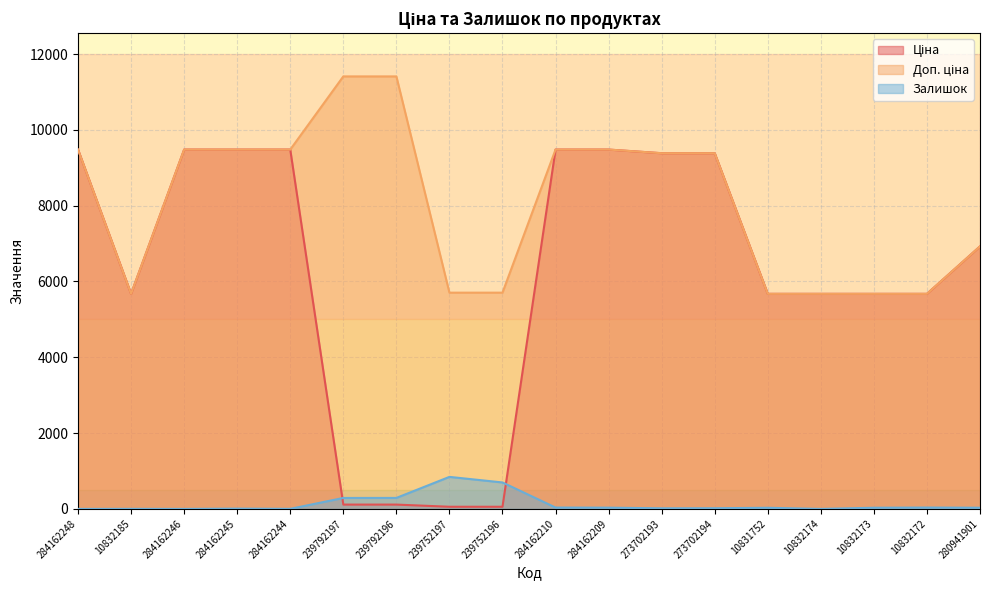

Between which two adjacent categories do Залишок and Ціна first intersect?

284162244 and 239792197